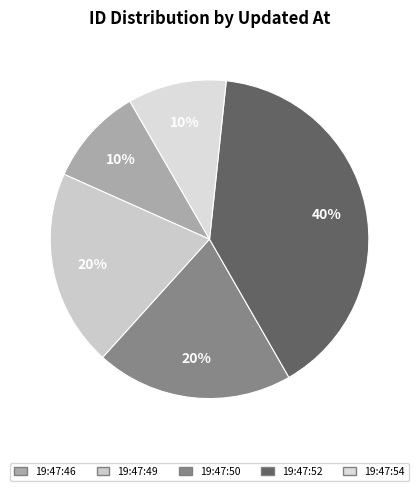

How many segments does this pie chart have?

5